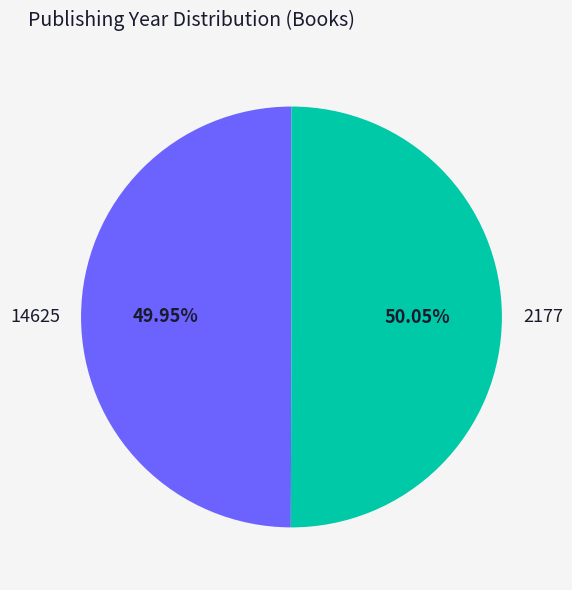

Is there a majority slice in this chart?

Yes